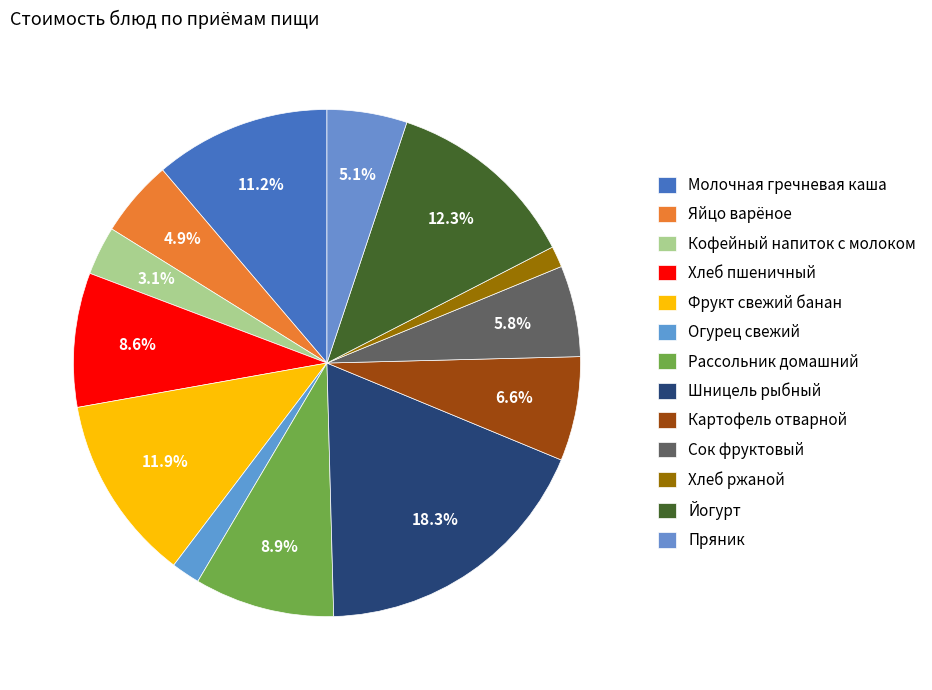

Is it true that Хлеб пшеничный is 1% of the pie?

False